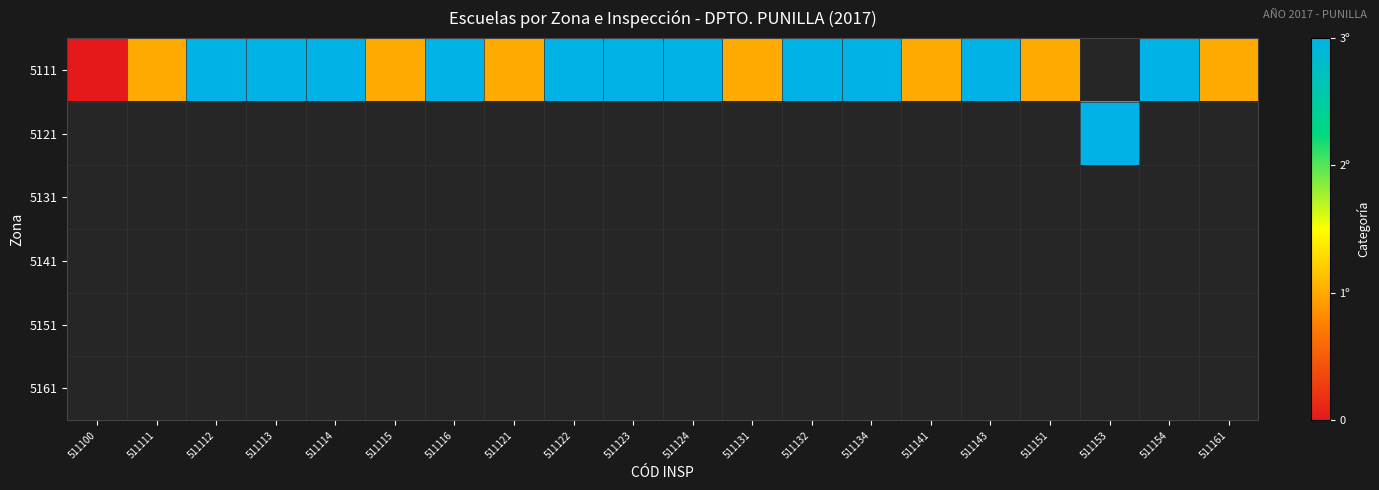

List the series in order of their peak value, highest first.

5111, 5121, 5131, 5141, 5151, 5161